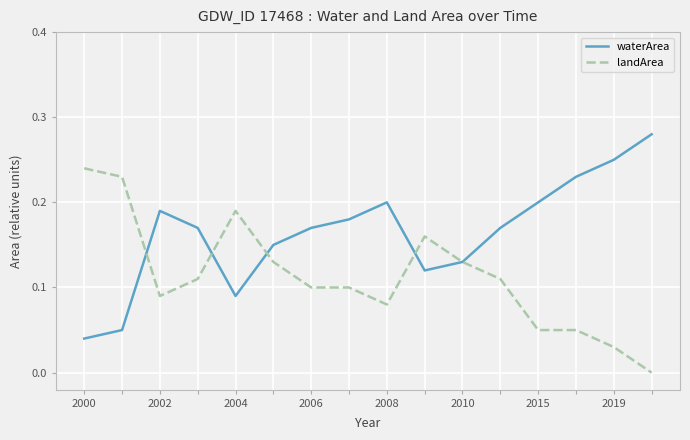

Which series has the largest total across all categories?

waterArea